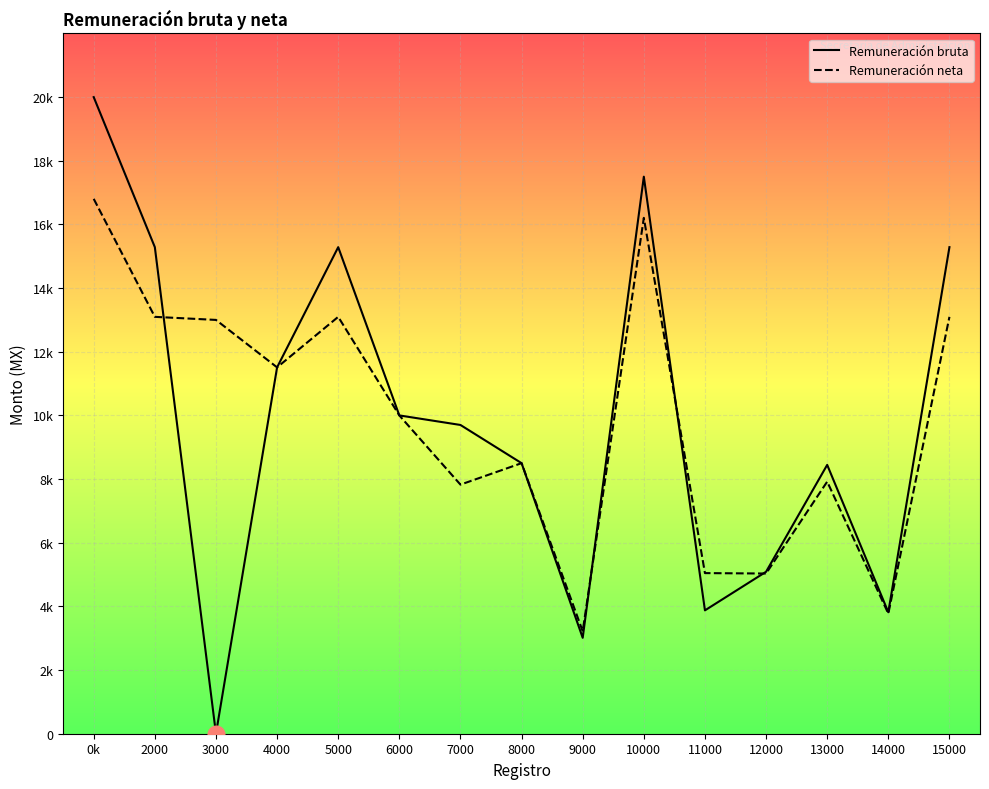

List the labels in order of Remuneración bruta value, smallest first.

3000, 9000, 14000, 11000, 12000, 13000, 8000, 7000, 6000, 4000, 2000, 5000, 15000, 10000, 0k